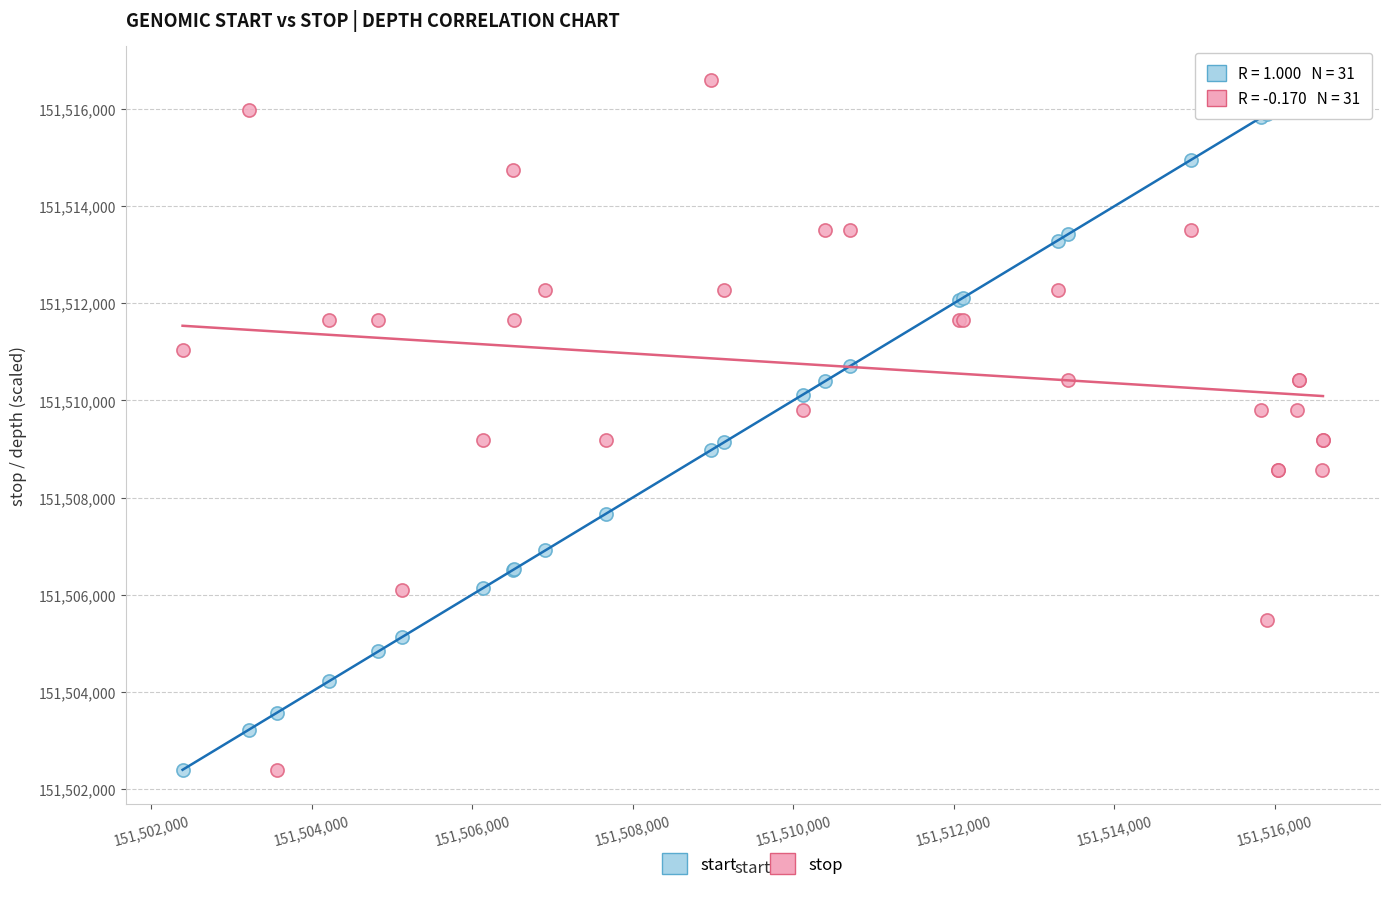

What are all the series names shown in the legend?

start, stop